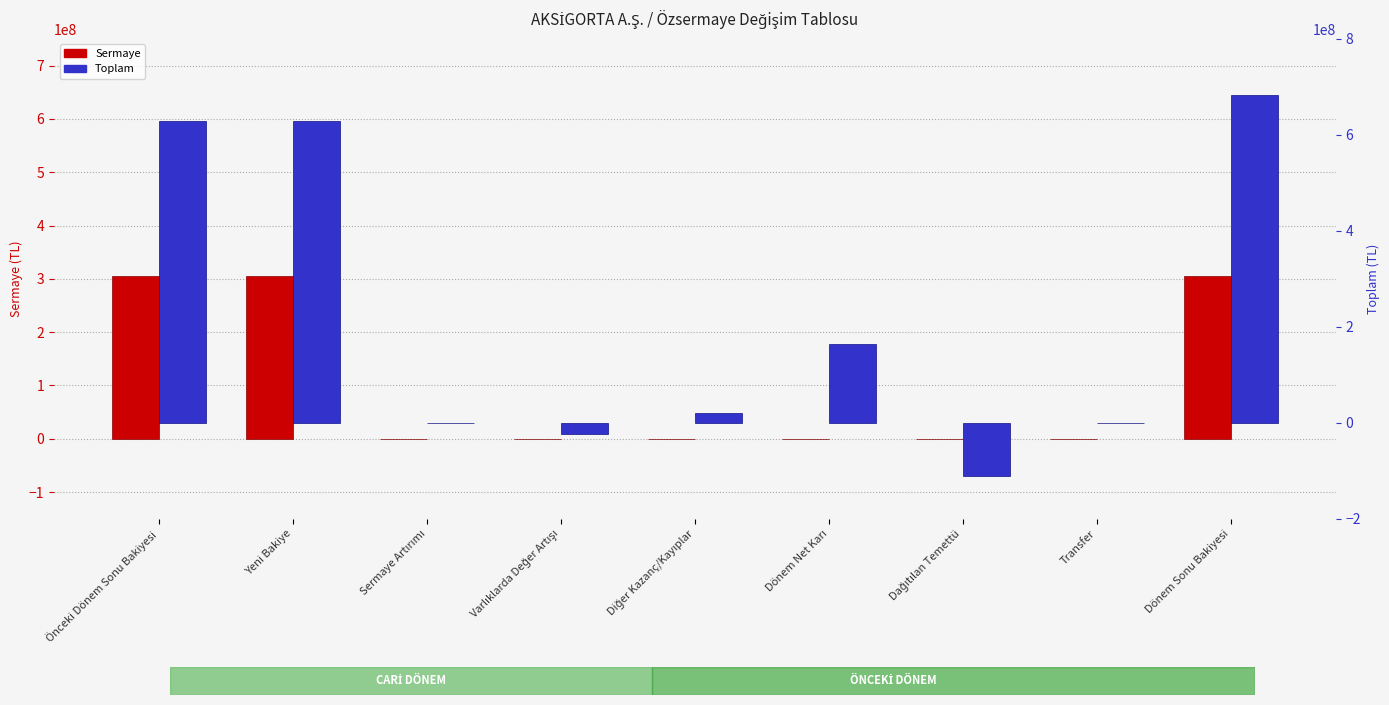

Are the bars horizontal?

No